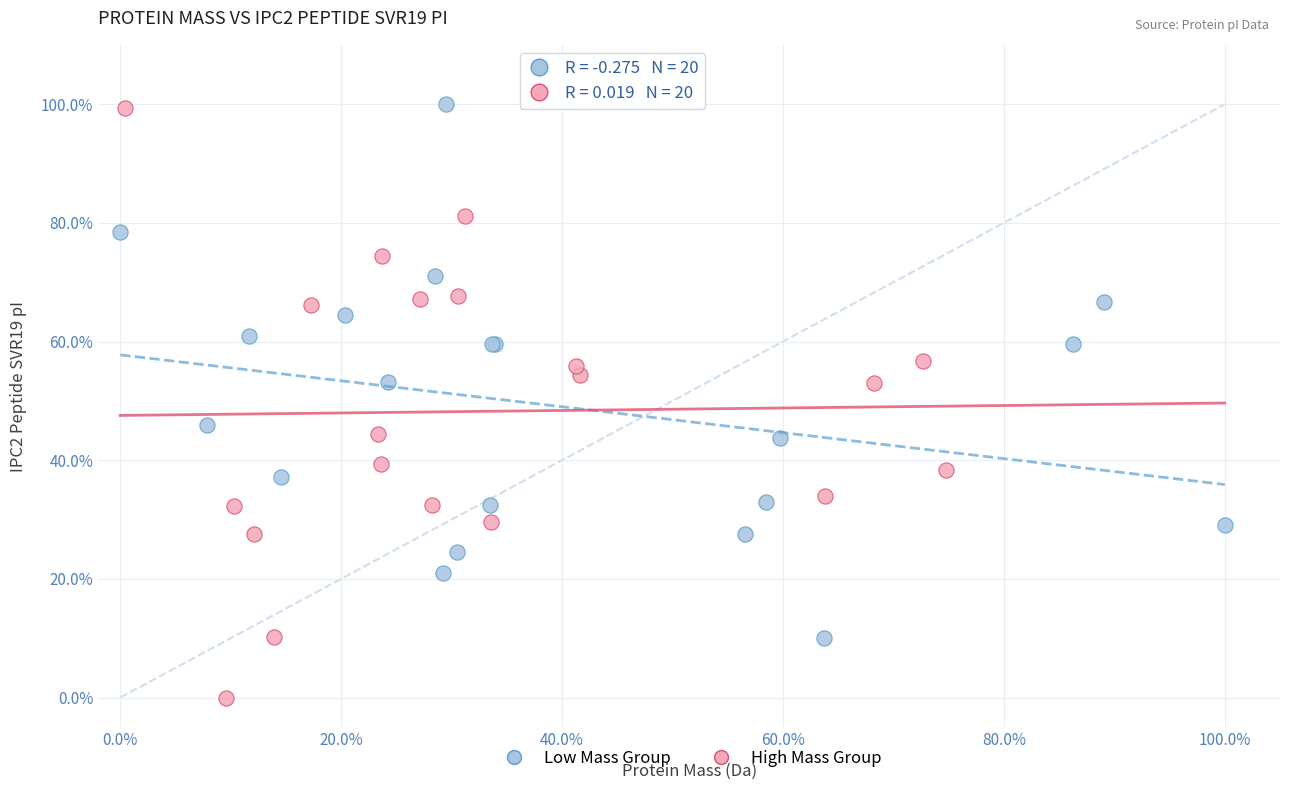

Which series reaches the minimum Y coordinate?

High Mass Group